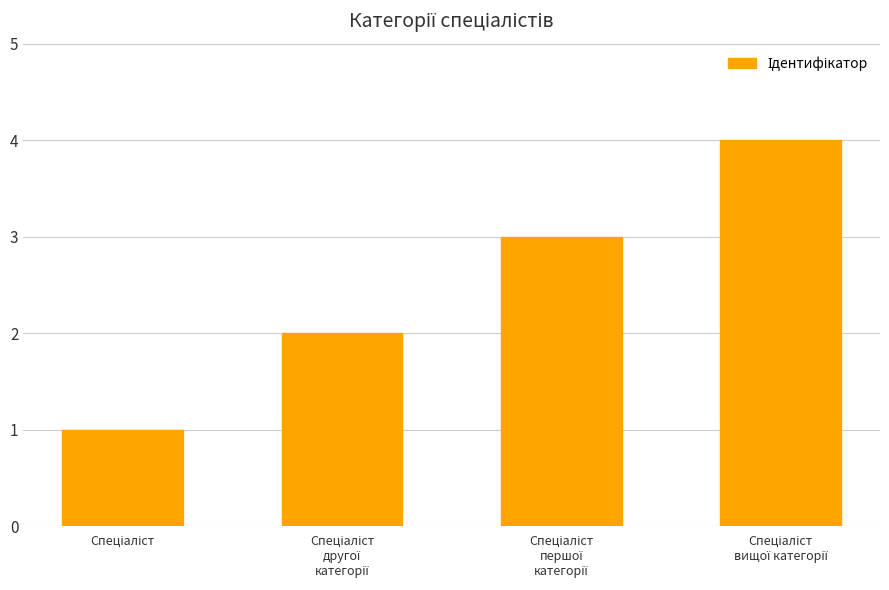

What is the greatest value displayed?

4